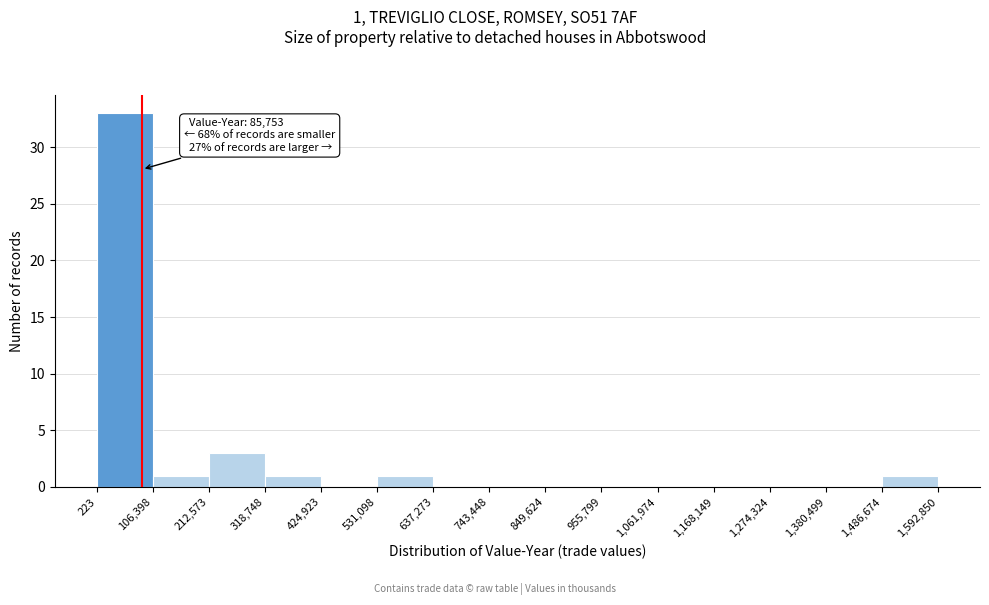

Over which range of the x-axis is the bar tallest?

223 to 106,398